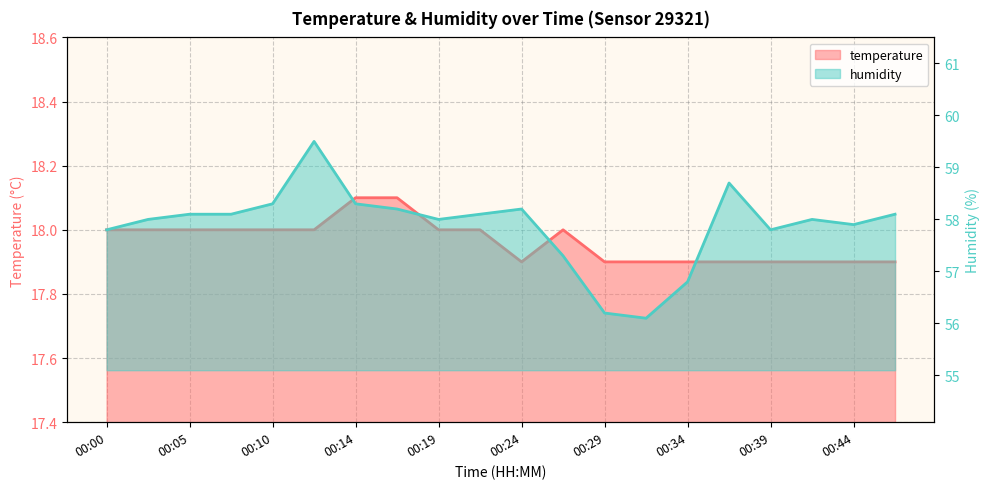

True or false: temperature and humidity cross at least once.

False